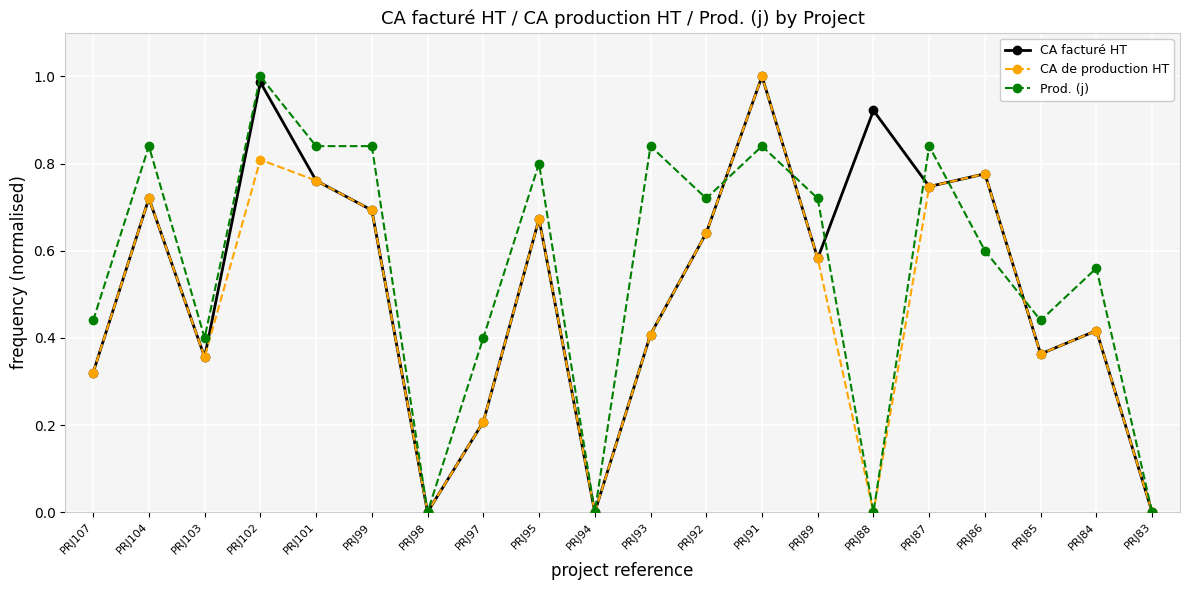

How many interior local valleys does the CA facturé HT series have?

6